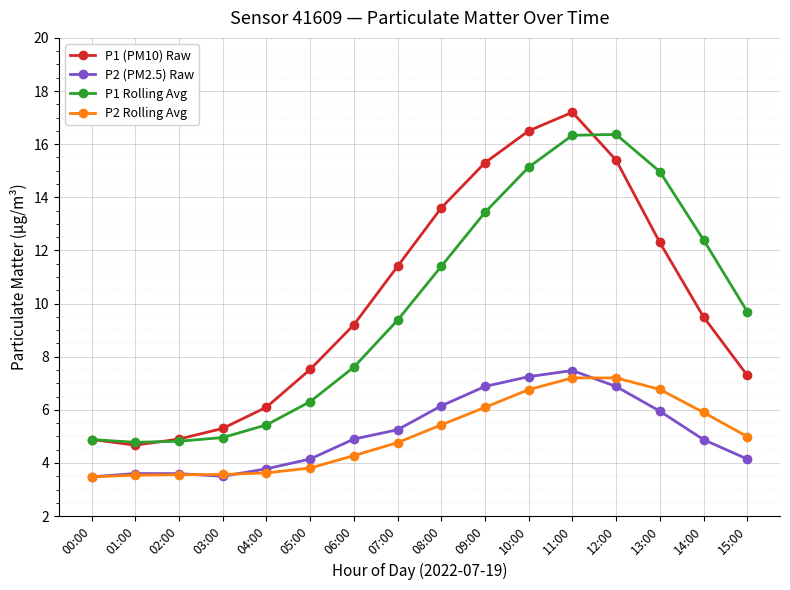

True or false: P2 (PM2.5) Raw and P1 Rolling Avg intersect in this chart.

False